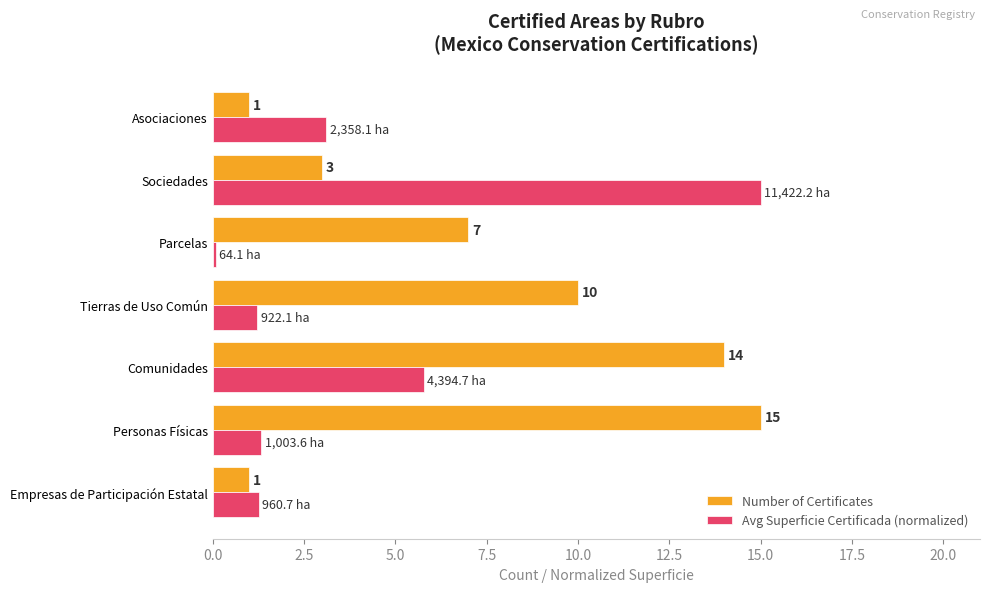

Which series has the largest total across all categories?

Number of Certificates